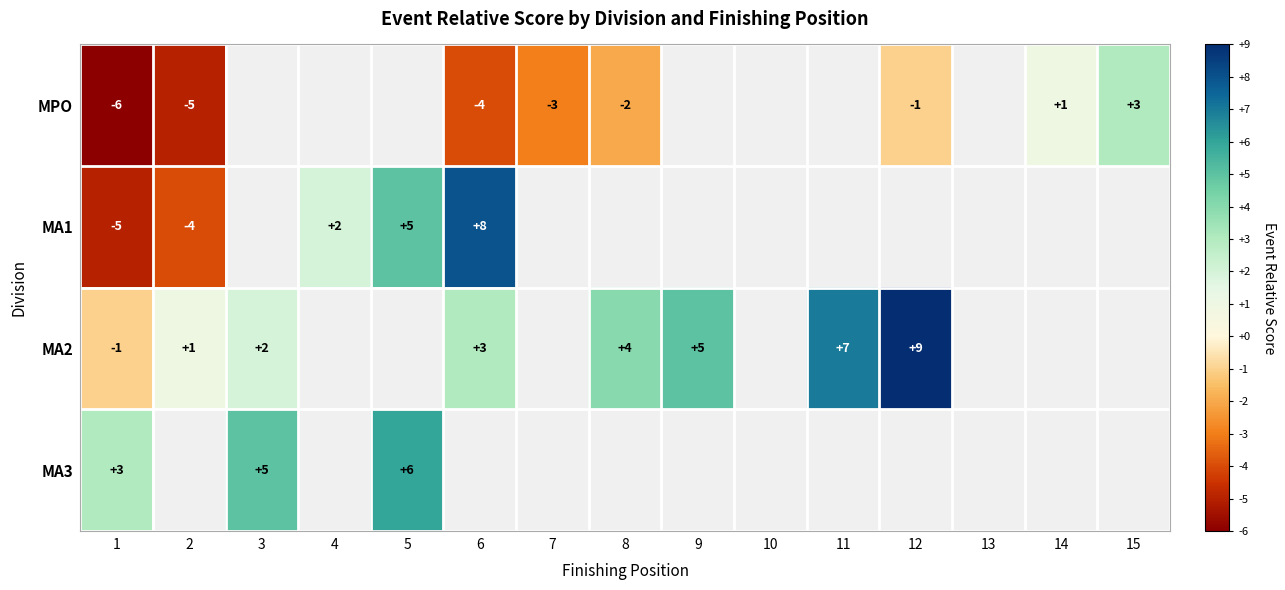

Is it true that MA1 equals 0.4 at 4?

False